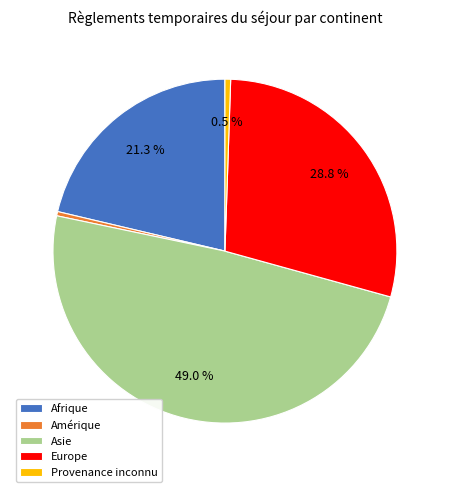

True or false: Asie accounts for 55% of the total.

False